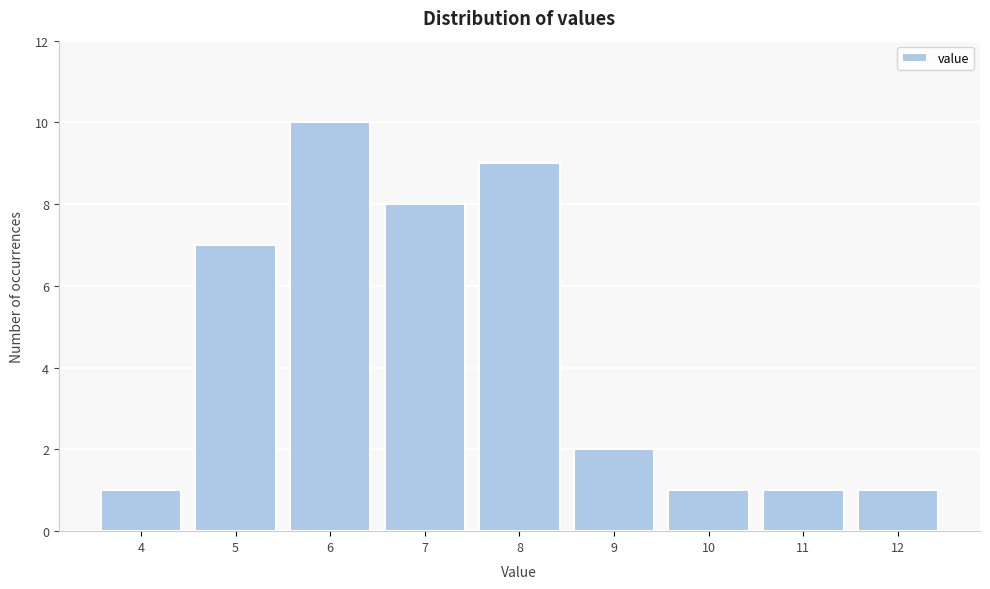

Reading left to right, transcribe all the data shown in this chart.

4=1	5=7	6=10	7=8	8=9	9=2	10=1	11=1	12=1